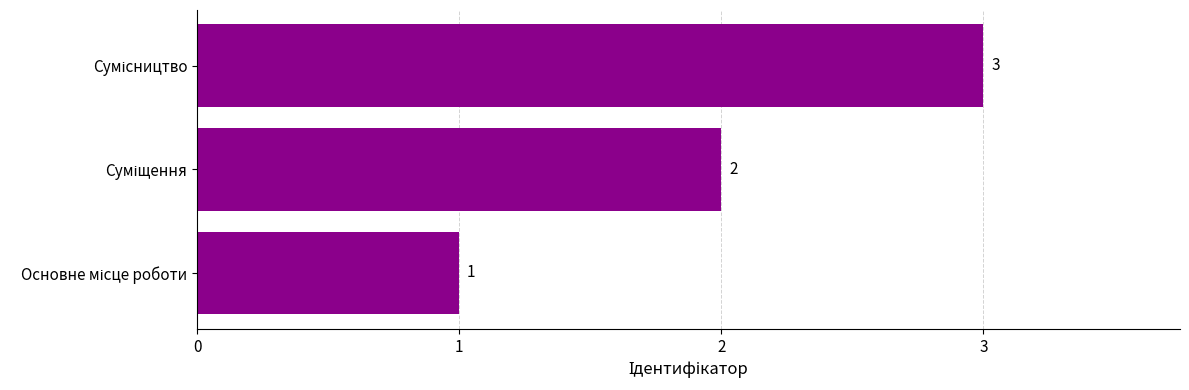

What is the difference between the maximum and minimum values?

2